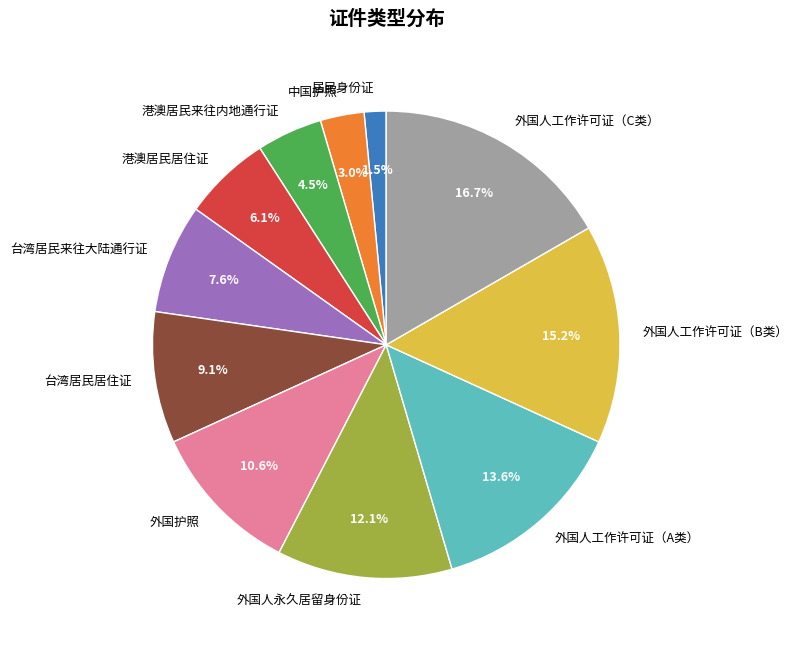

Between 港澳居民来往内地通行证 and 中国护照, which is larger?

港澳居民来往内地通行证